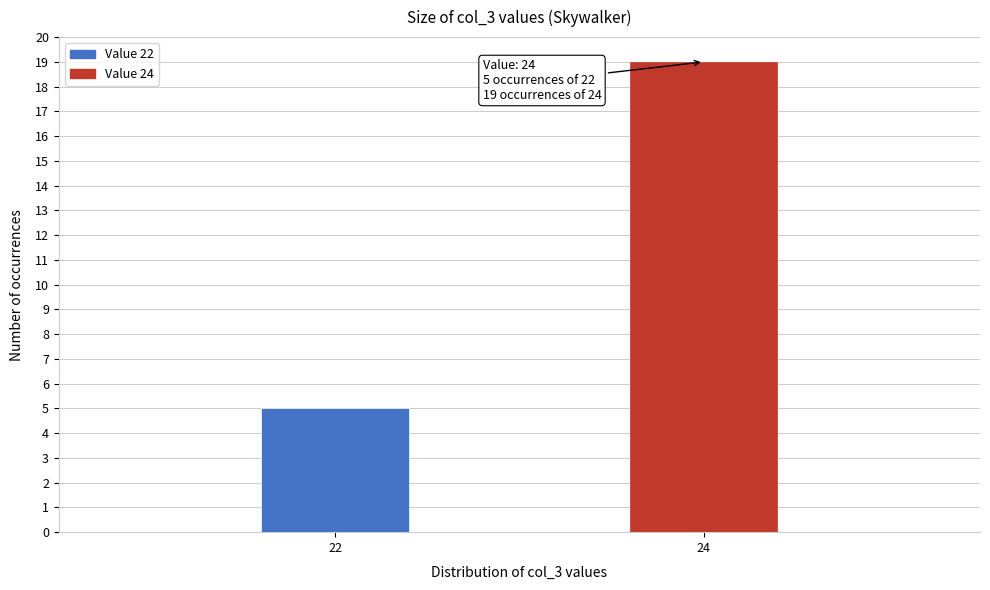

Reading right to left, transcribe all the data shown in this chart.

19	5